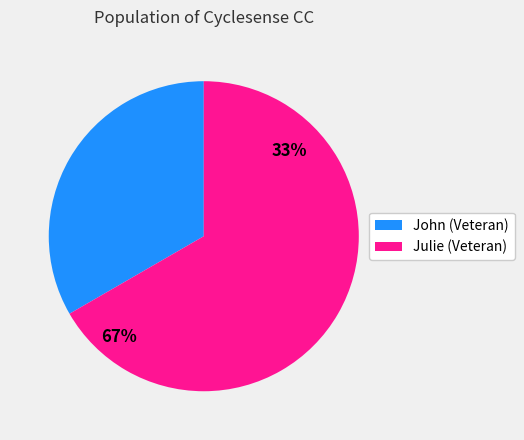

What is the largest slice in the pie chart?

Julie